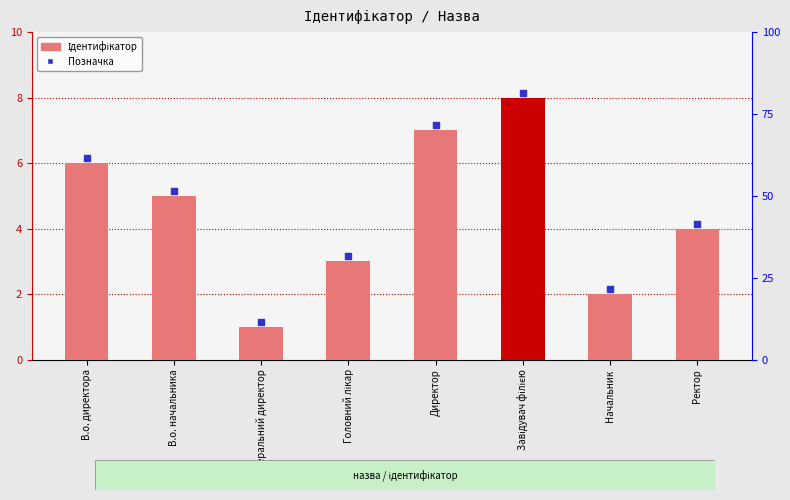

What are all the series names shown in the legend?

Ідентифікатор, Позначка